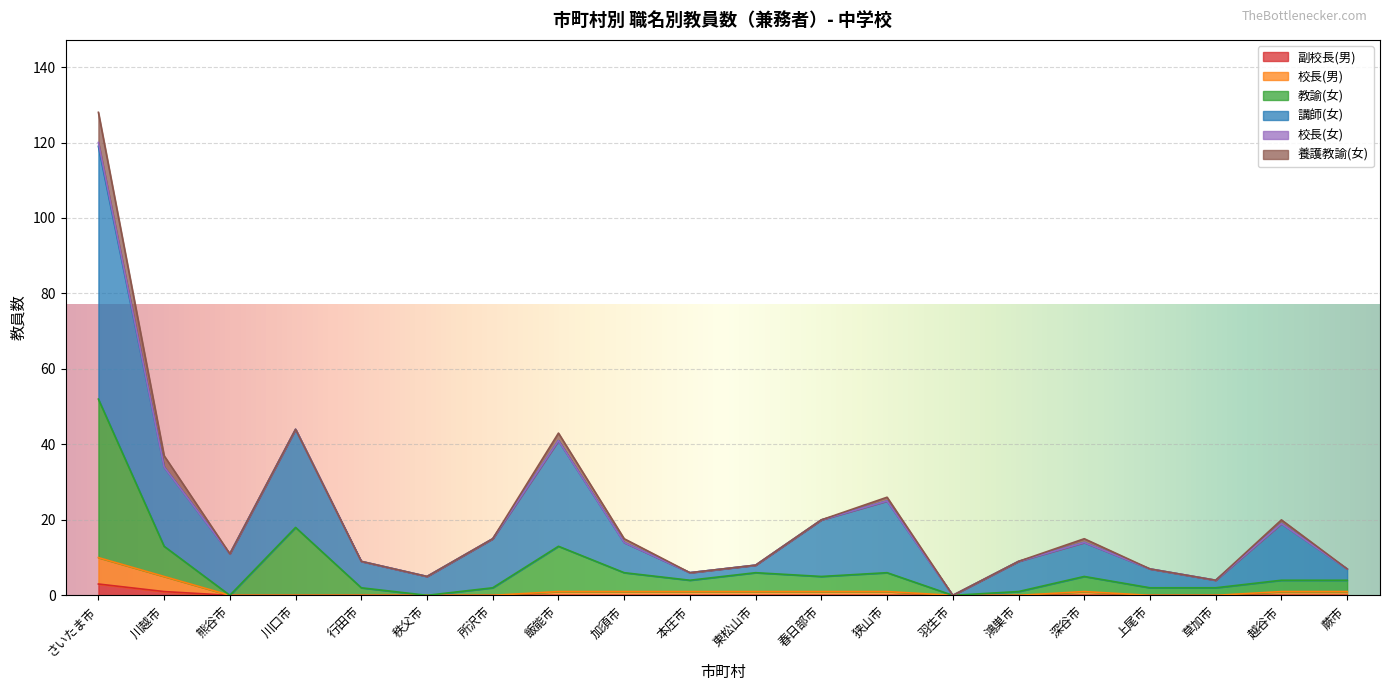

At which category is the sum across all series the highest?

さいたま市